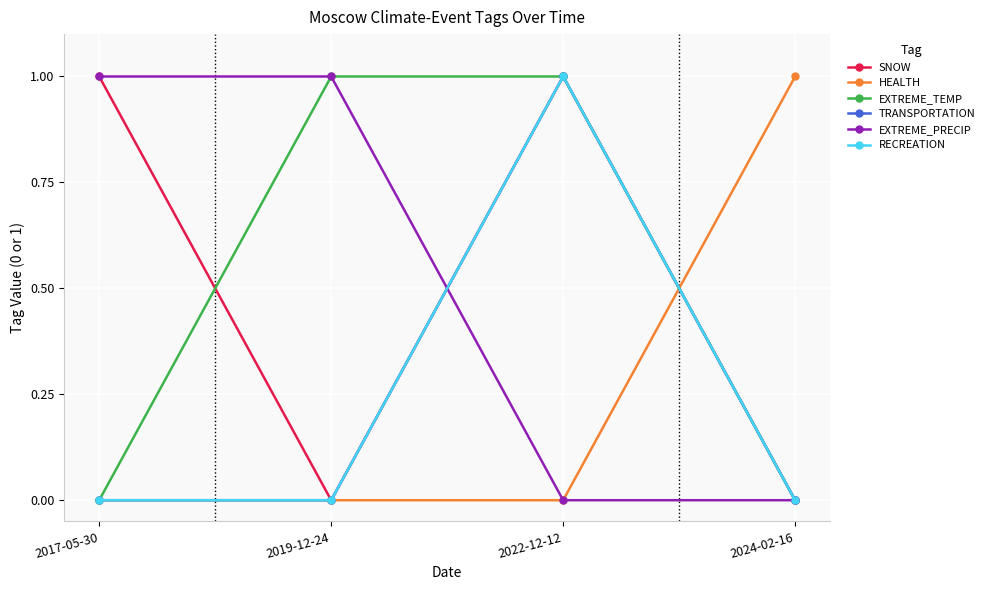

What is the label of the 3rd point from the left?

2022-12-12